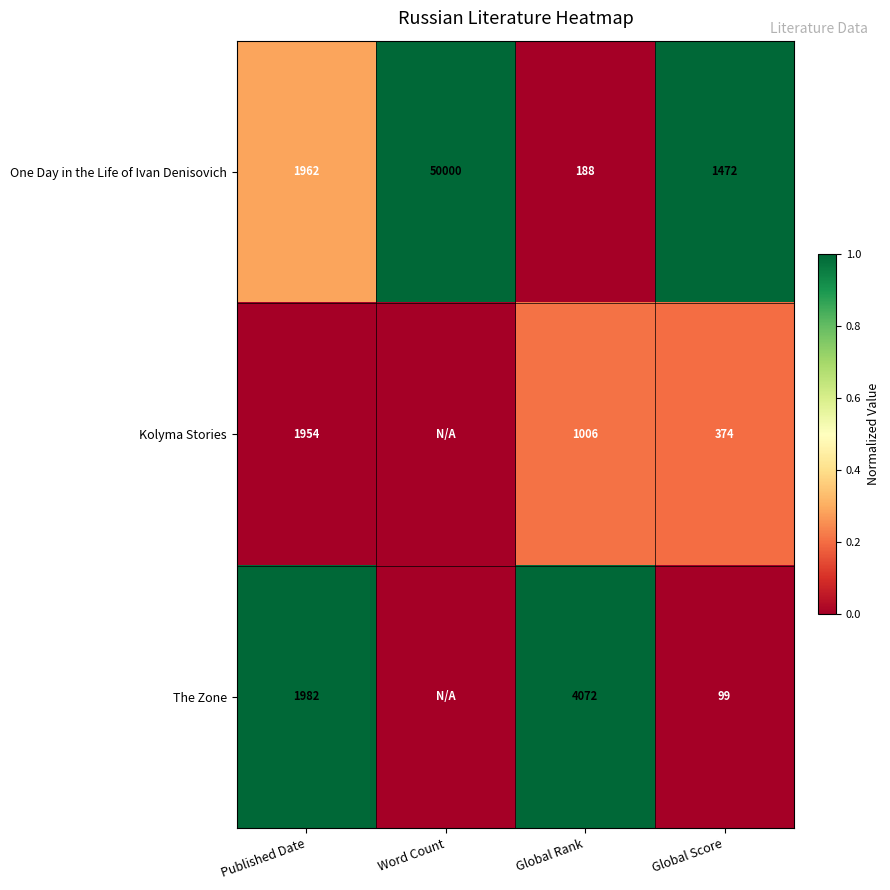

What is the difference between the The Zone values at Published Date and Global Score?

1883